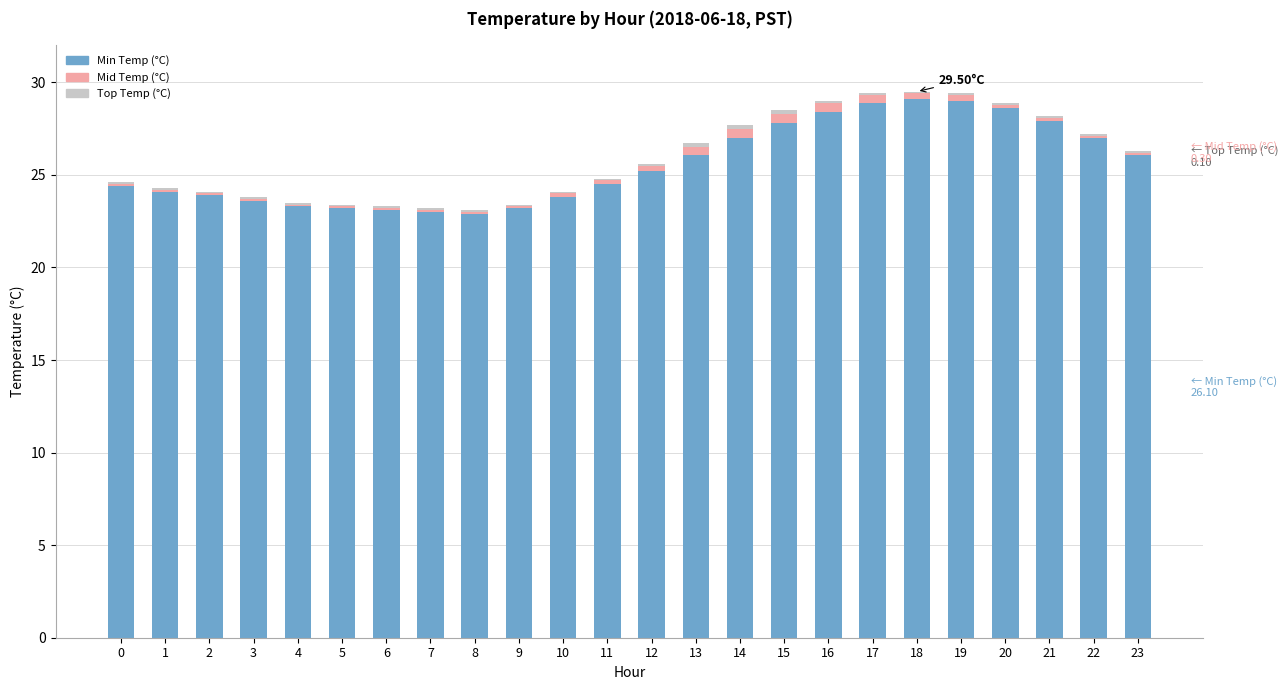

Are the bars grouped side by side (vs. stacked)?

No